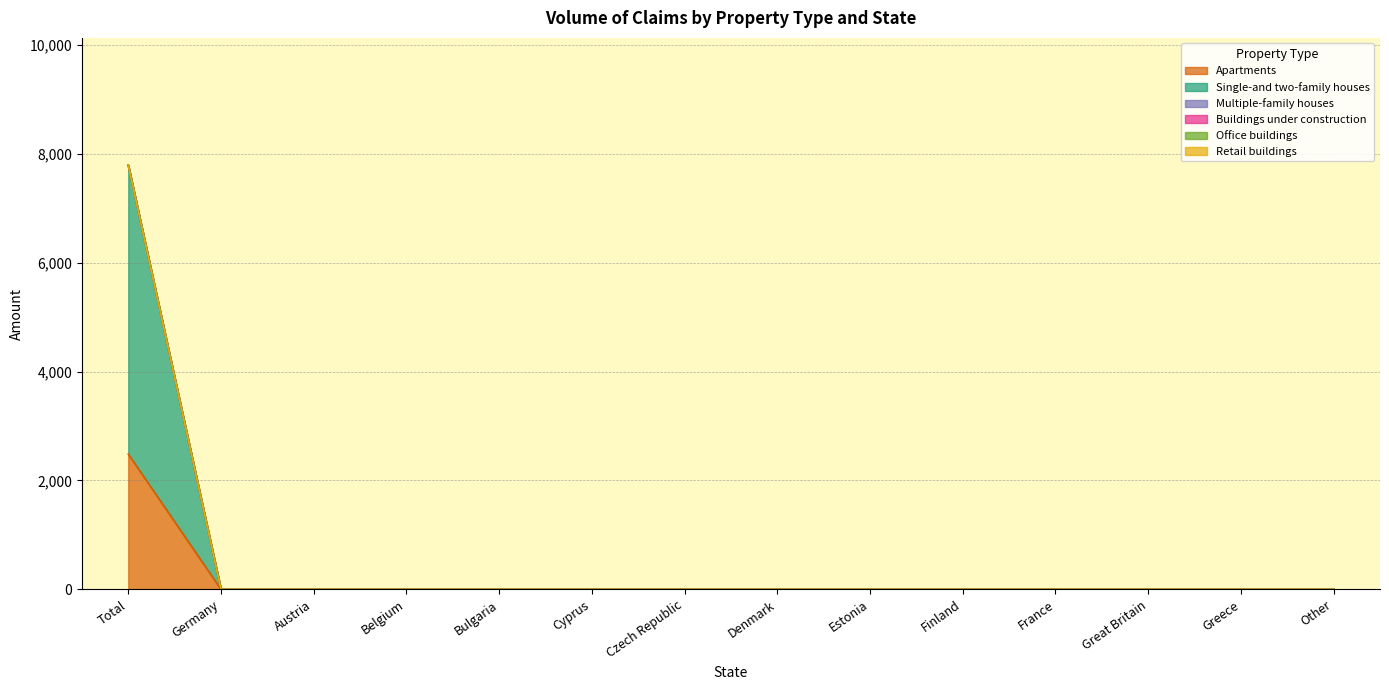

True or false: Office buildings has more than 0 points higher than both neighbors.

False